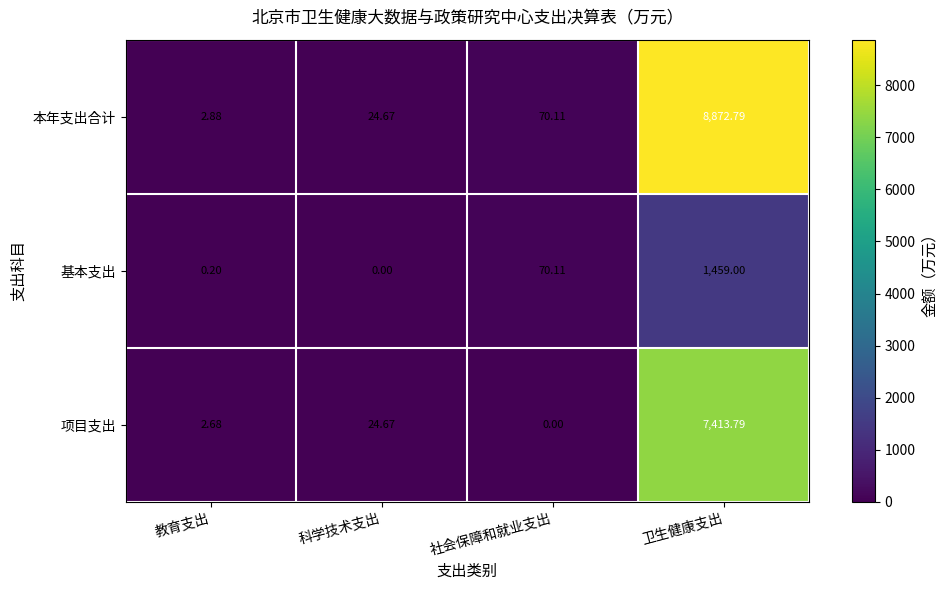

Is the value of 本年支出合计 at 科学技术支出 greater than the value of 基本支出 at 教育支出?

Yes